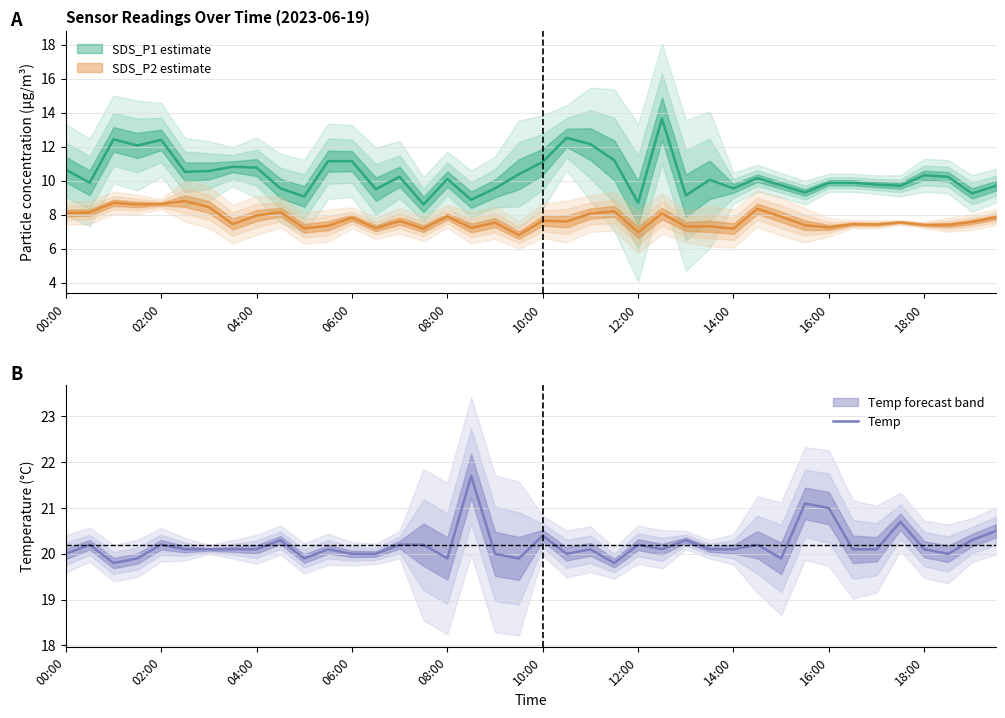

What is the lowest value of the Temp series?

19.8